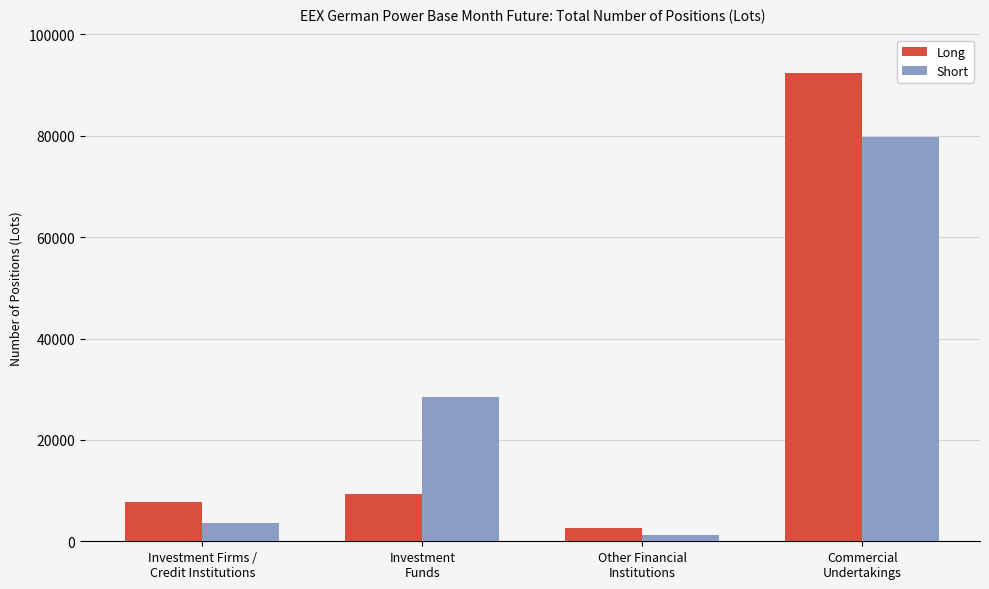

Which series has the largest range (max minus min)?

Long